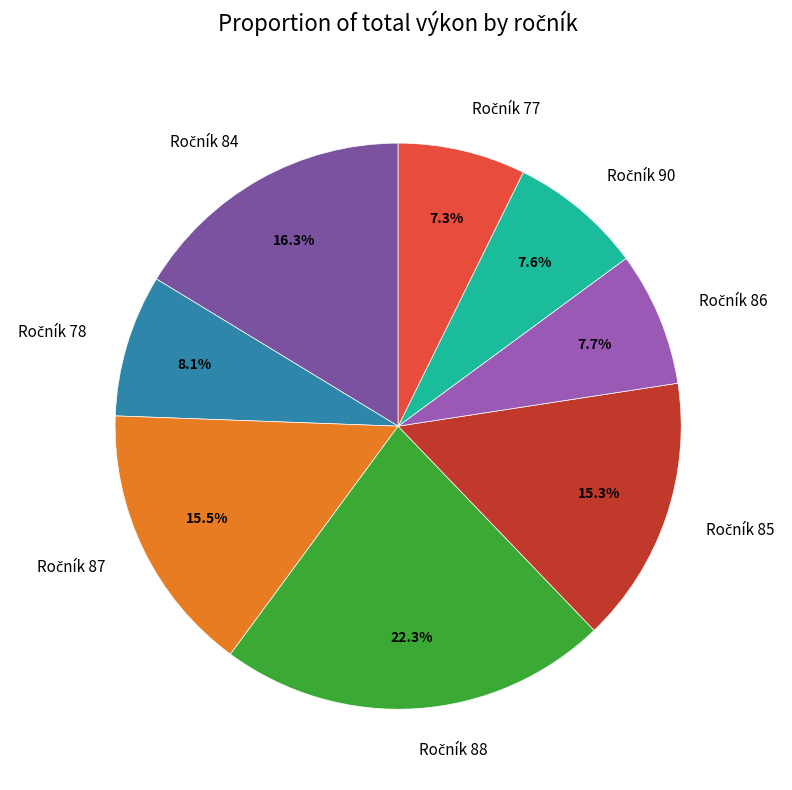

Is there a majority slice in this chart?

No